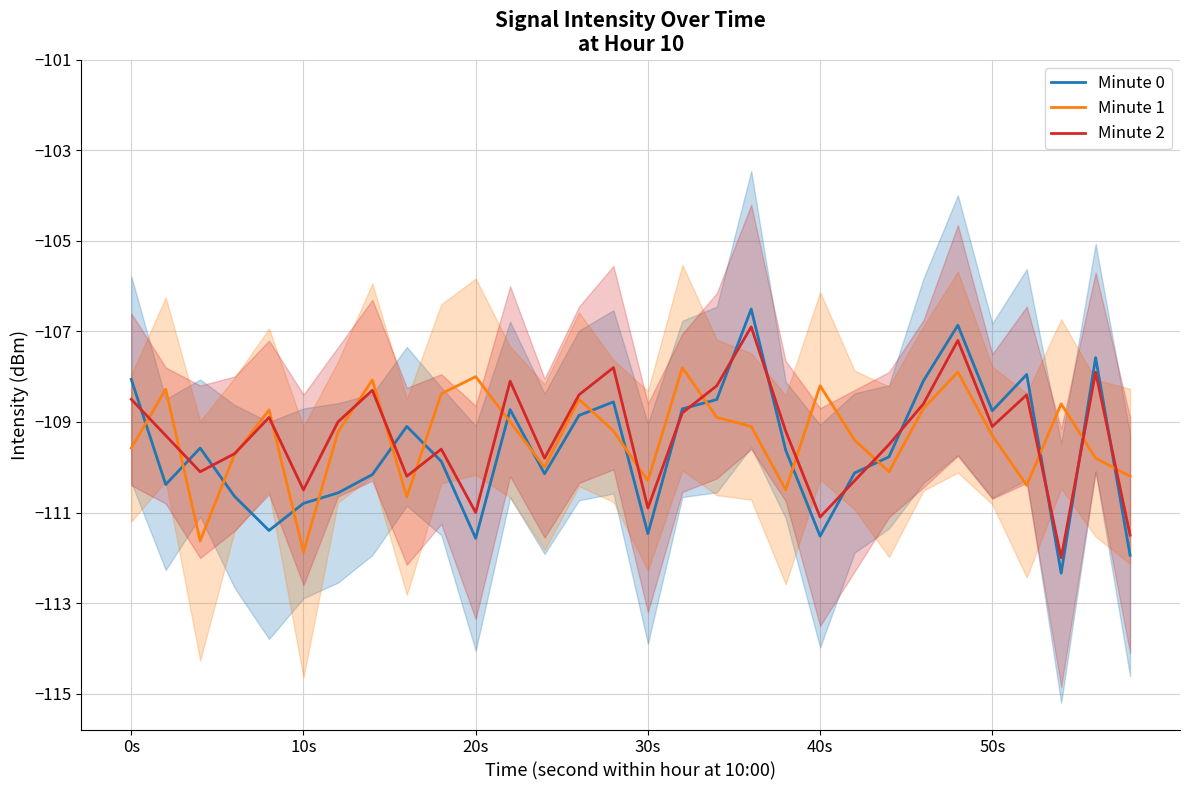

What is the maximum value for Minute 2?

-106.9